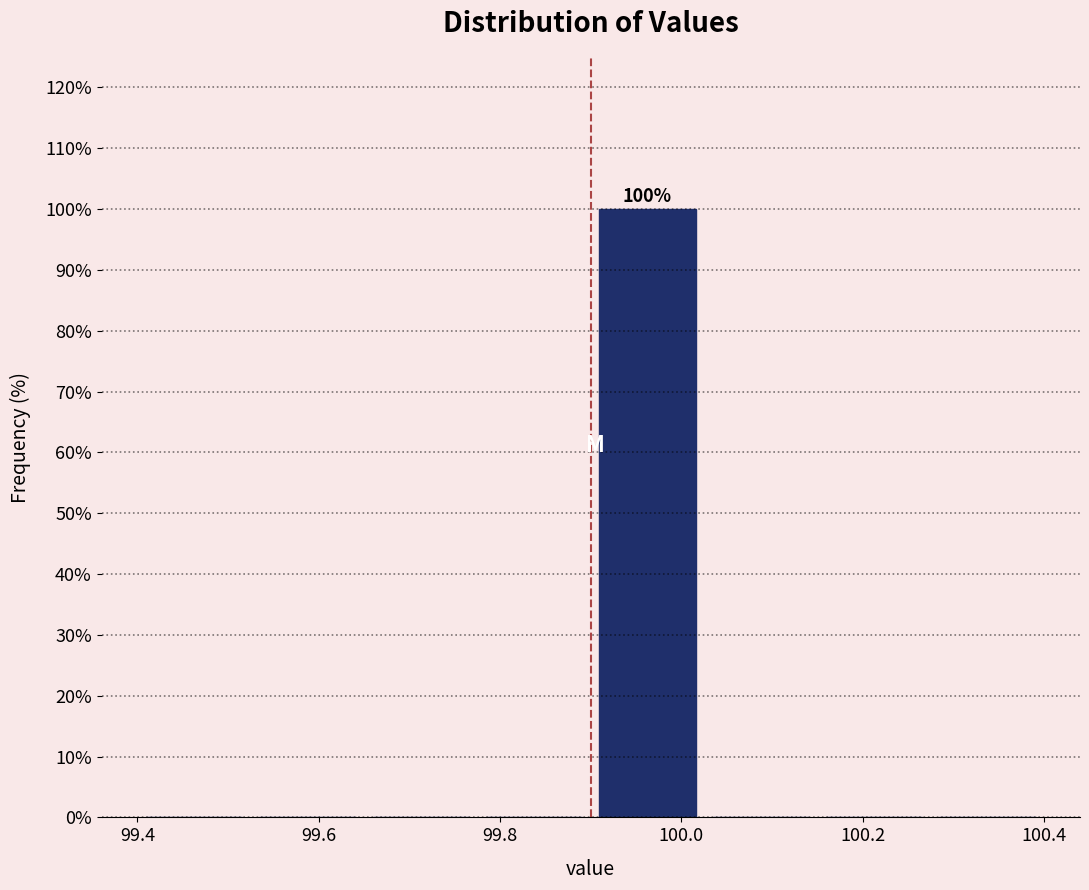

Over which range of the x-axis is the bar tallest?

99.900 to 100.025